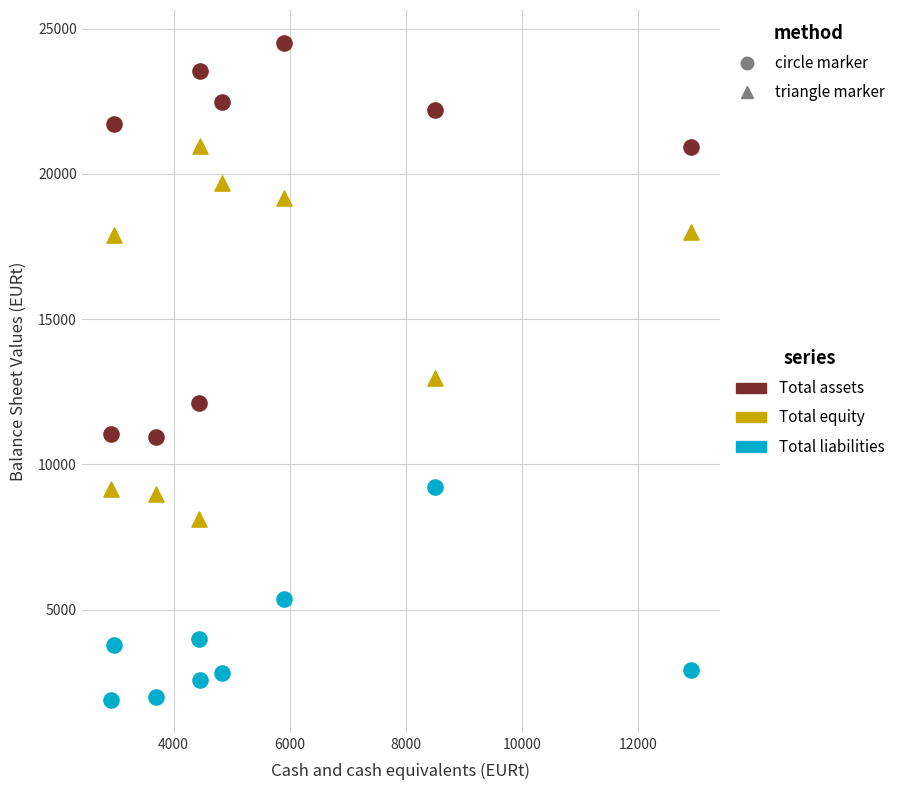

Which series contains the lowest Y value?

Total liabilities